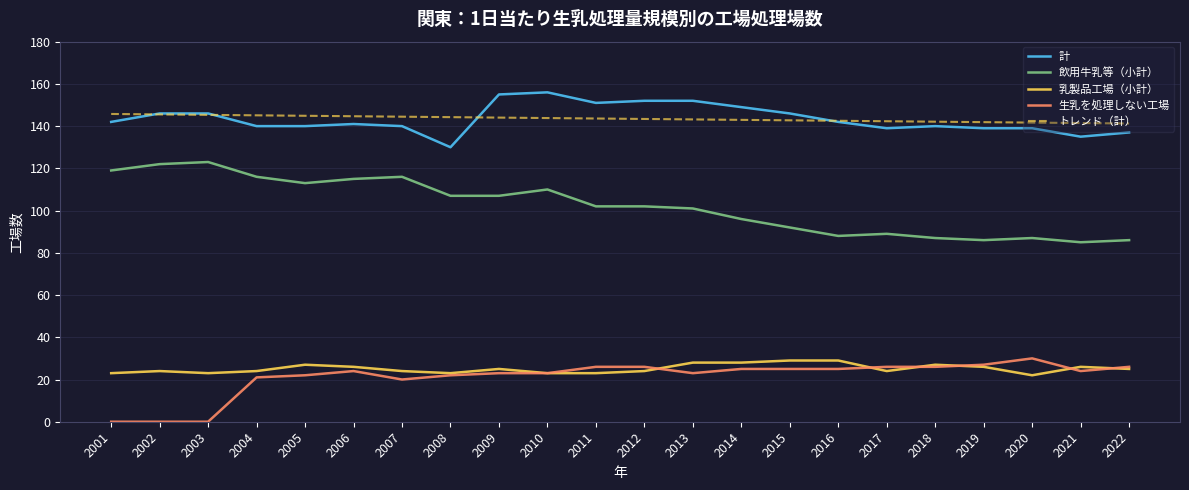

At which label is 飲用牛乳等（小計） closest to 104?

2011